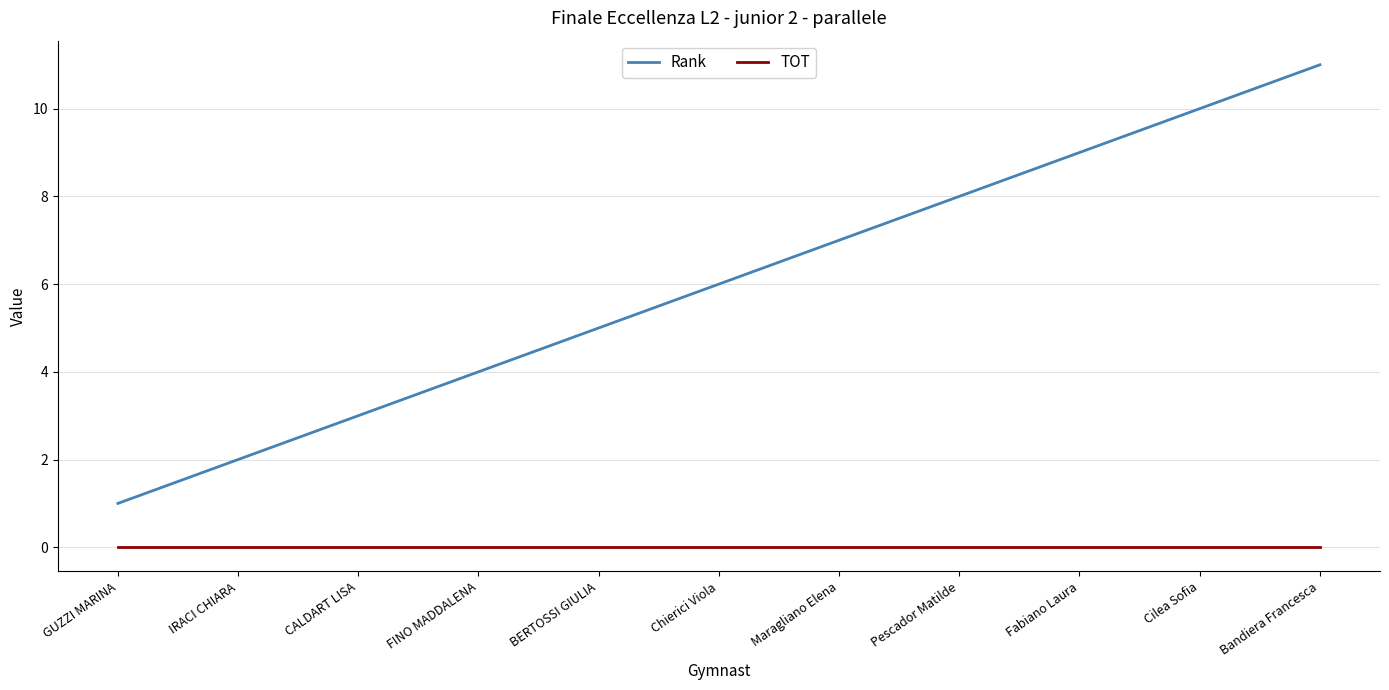

What position from the left is CALDART LISA?

3